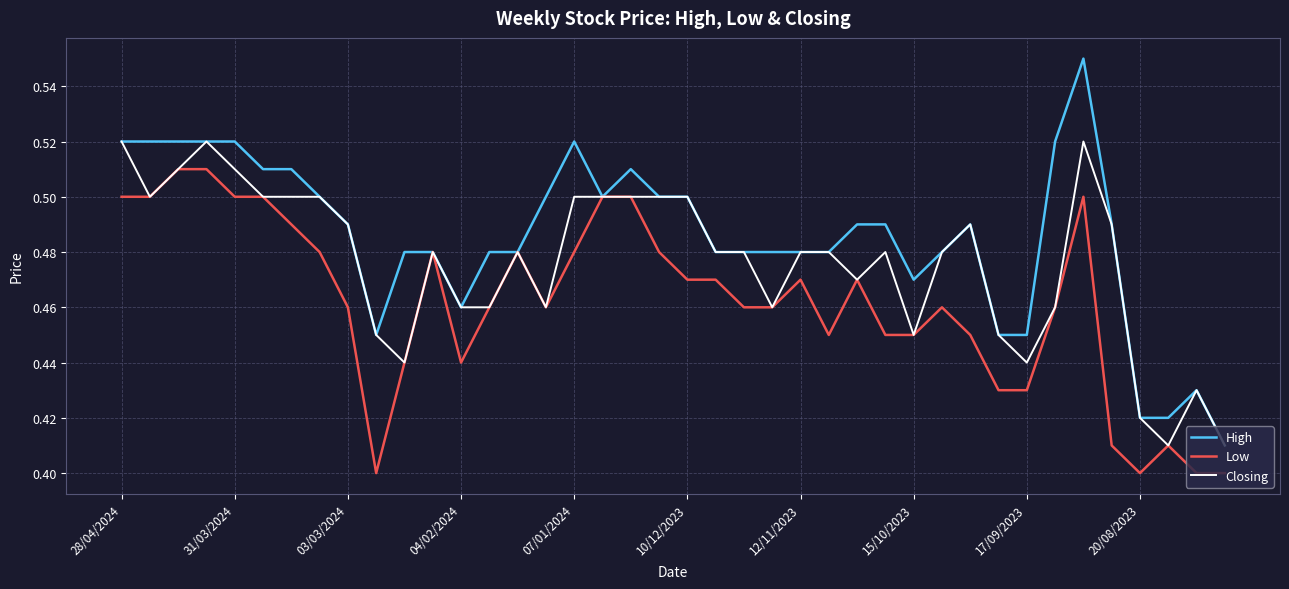

Which series has the largest total across all categories?

High